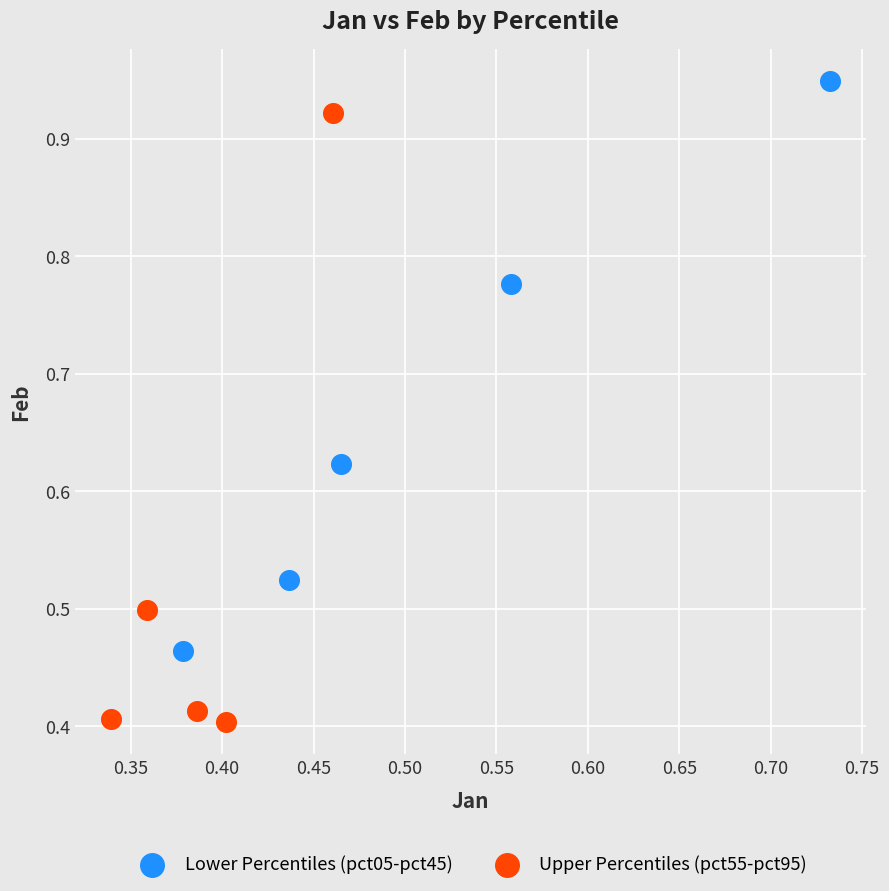

Which series contains the lowest Y value?

Upper Percentiles (pct55-pct95)